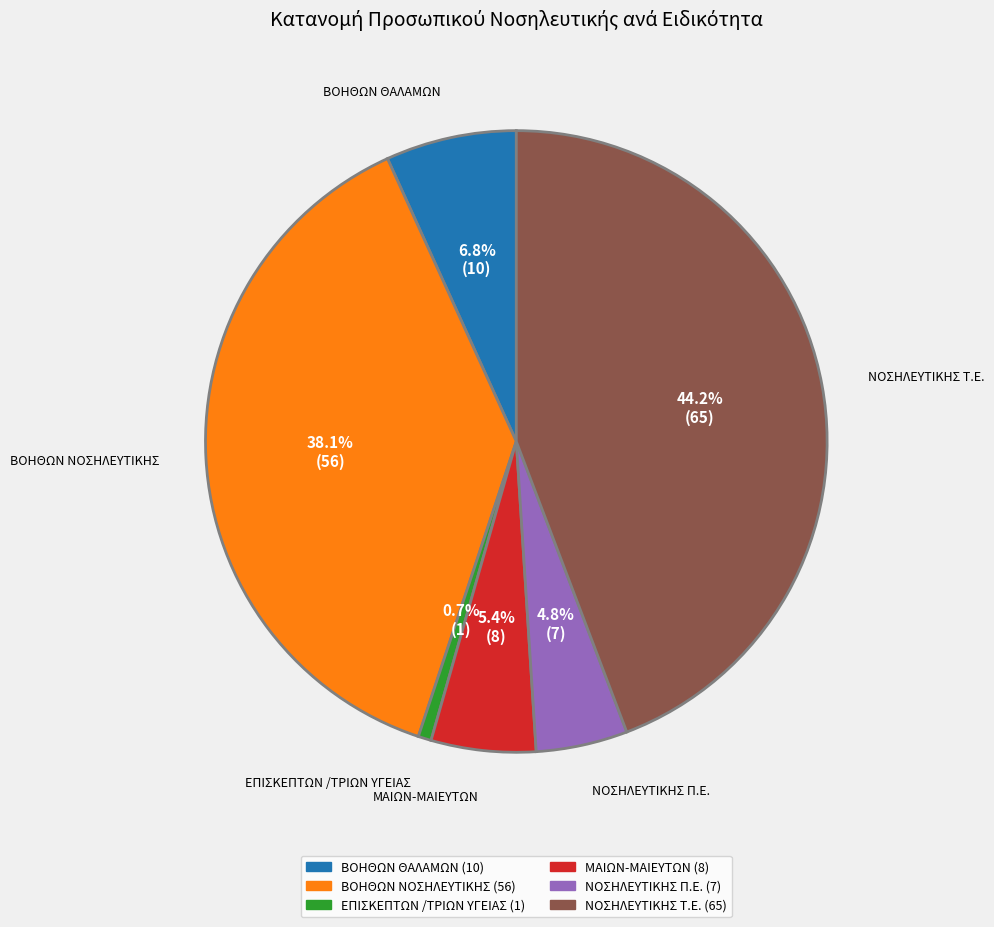

Is there any slice that represents more than half of the pie?

No